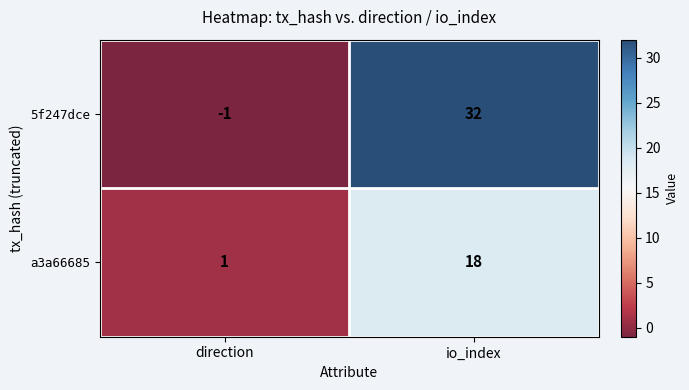

What is the average value of the a3a66685 series?

10